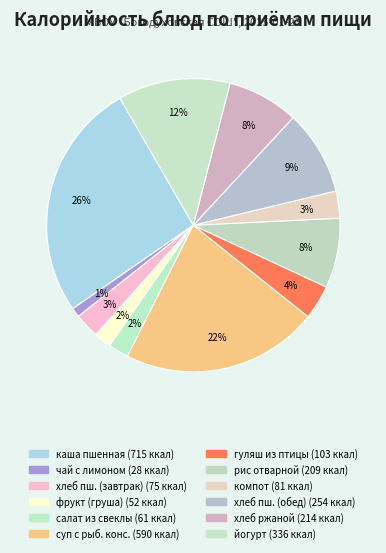

How many slices are in this pie chart?

12